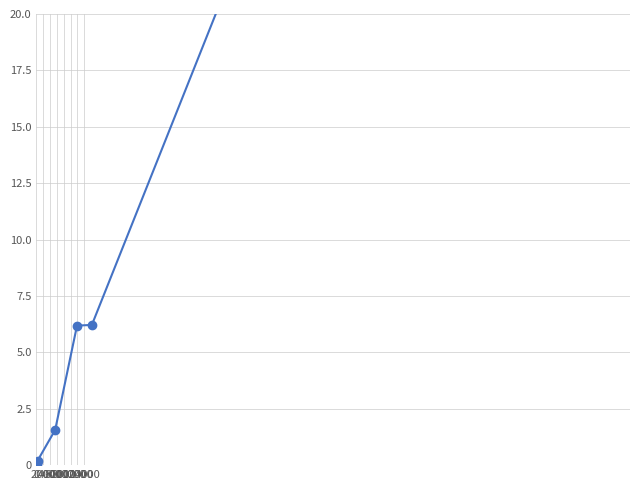

Reading left to right, what are all the values shown in this chart?

0.1	0.2	1.6	6.2	6.2	24.8	48.0	58.6	72.8